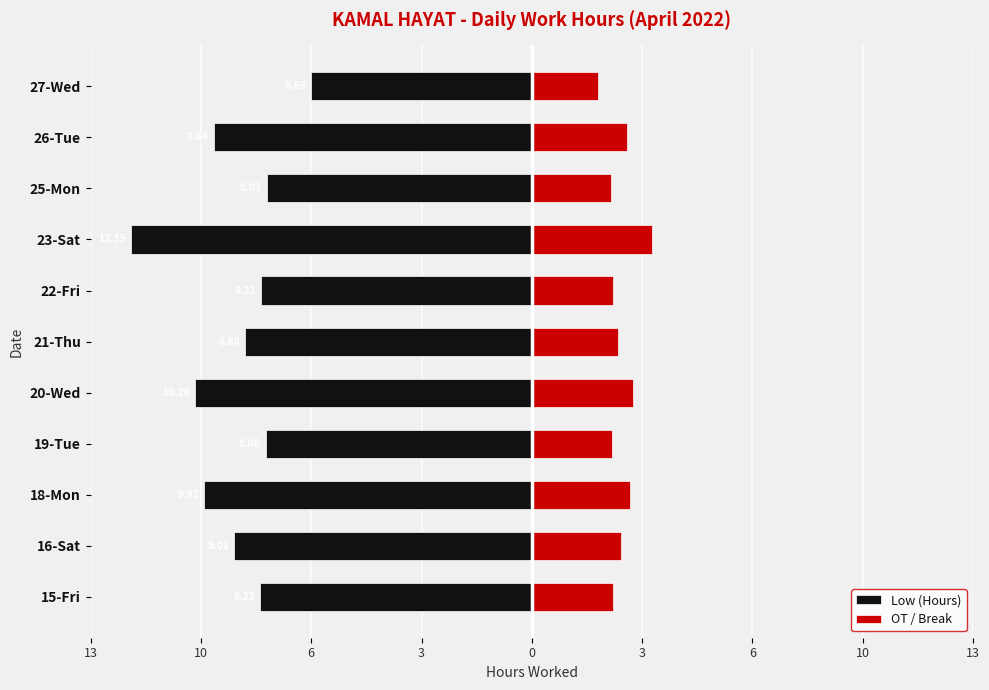

What is the sum of all Low (Hours) values?

-98.8